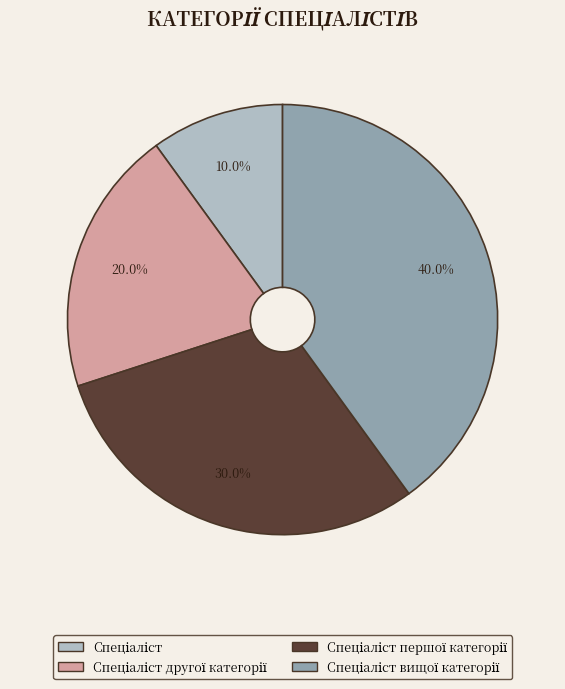

Is there any slice that represents more than half of the pie?

No